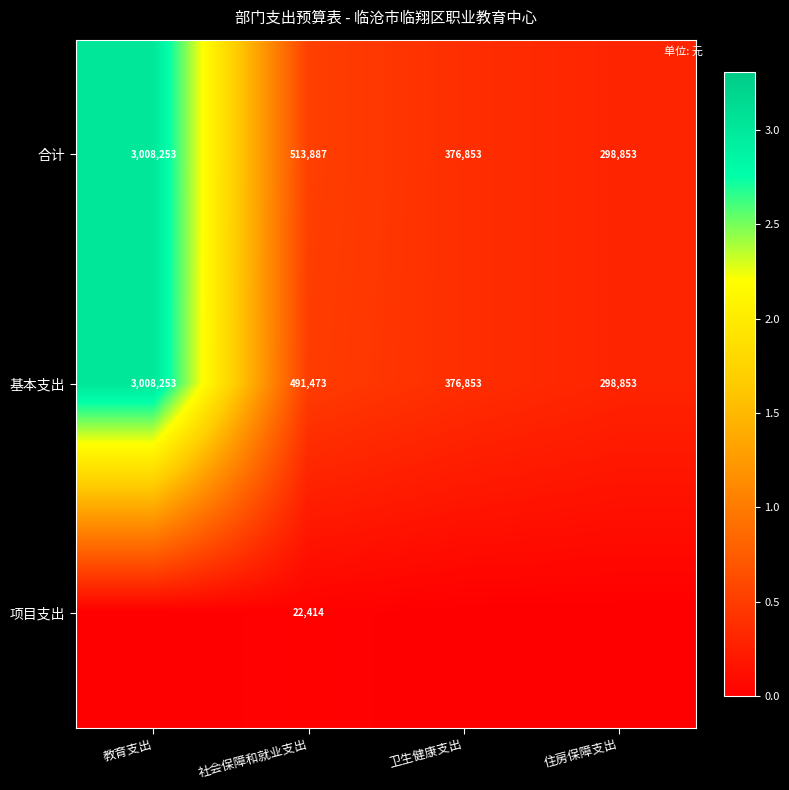

List the labels in order of 基本支出 value, smallest first.

住房保障支出, 卫生健康支出, 社会保障和就业支出, 教育支出